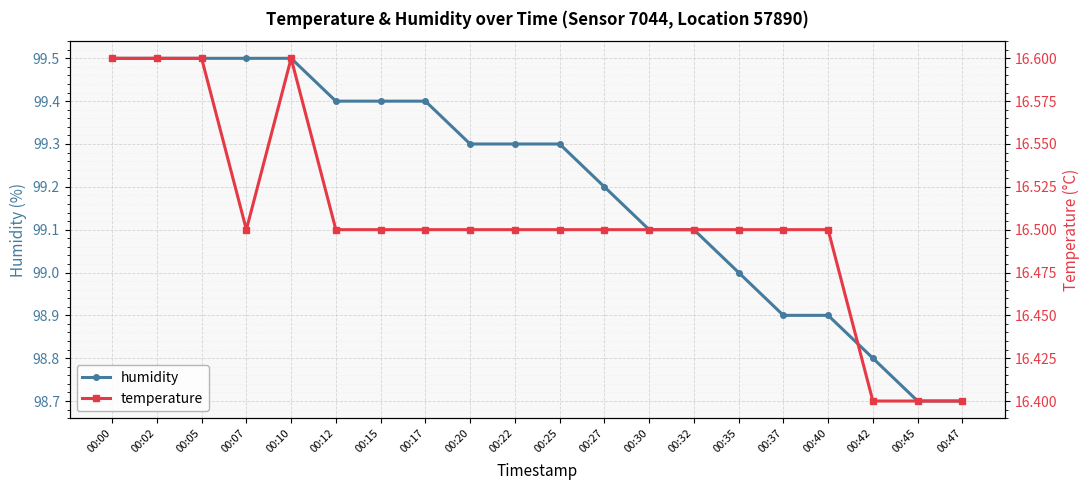

Which series has the widest spread of values?

humidity